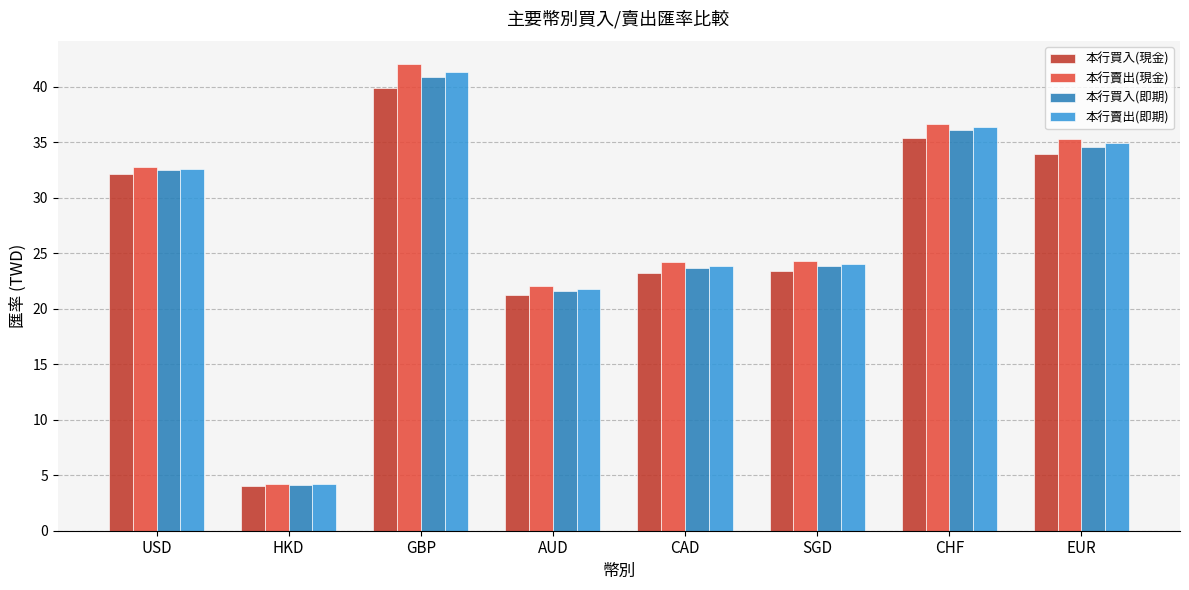

Which series has the largest range (max minus min)?

本行賣出(現金)